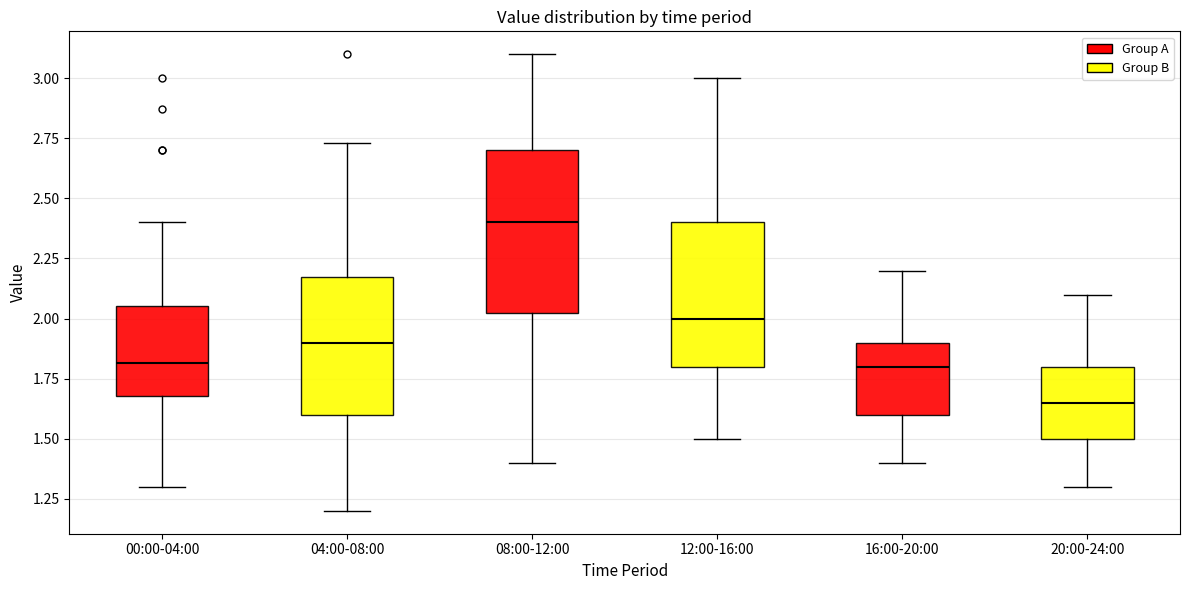

Reading left to right, read every box against the y-axis: the position of its median line, the range the box covers, and the ends of its whiskers. The values are not printed on the chart, so give them approximately, as read against the axis.

00:00-04:00: median 1.80, box 1.70 to 2.05, whiskers 1.30 to 2.40
04:00-08:00: median 1.90, box 1.60 to 2.20, whiskers 1.20 to 2.75
08:00-12:00: median 2.40, box 2.05 to 2.70, whiskers 1.40 to 3.10
12:00-16:00: median 2.00, box 1.80 to 2.40, whiskers 1.50 to 3.00
16:00-20:00: median 1.80, box 1.60 to 1.90, whiskers 1.40 to 2.20
20:00-24:00: median 1.65, box 1.50 to 1.80, whiskers 1.30 to 2.10